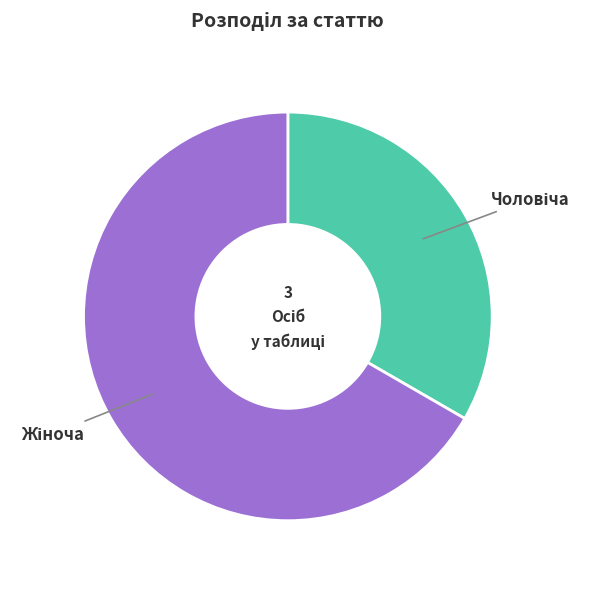

Is there a majority slice in this chart?

Yes